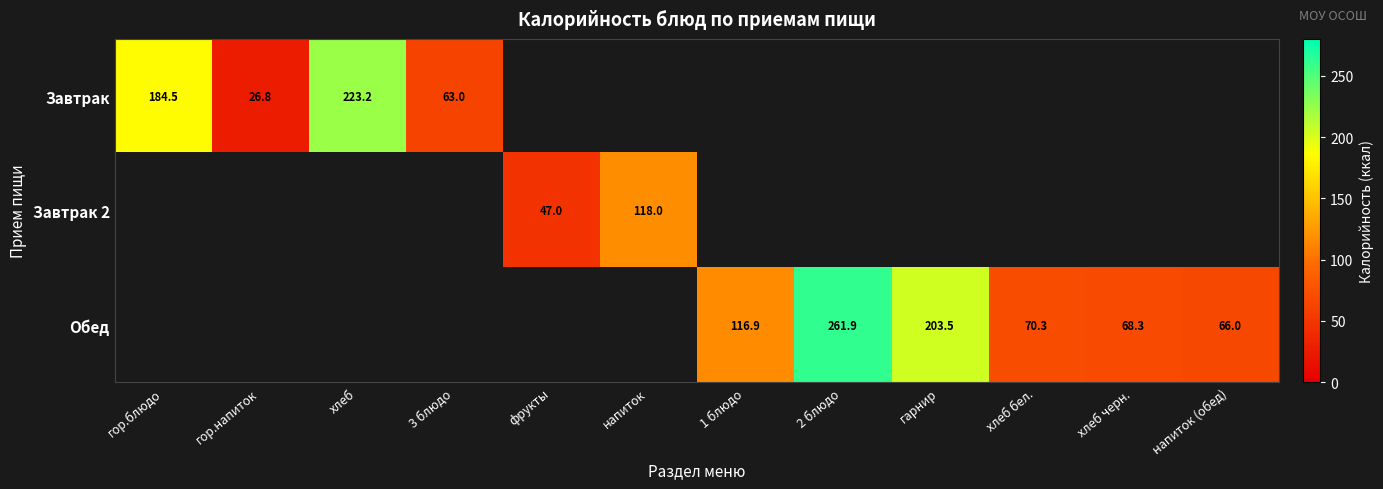

How many series are shown in this chart?

3